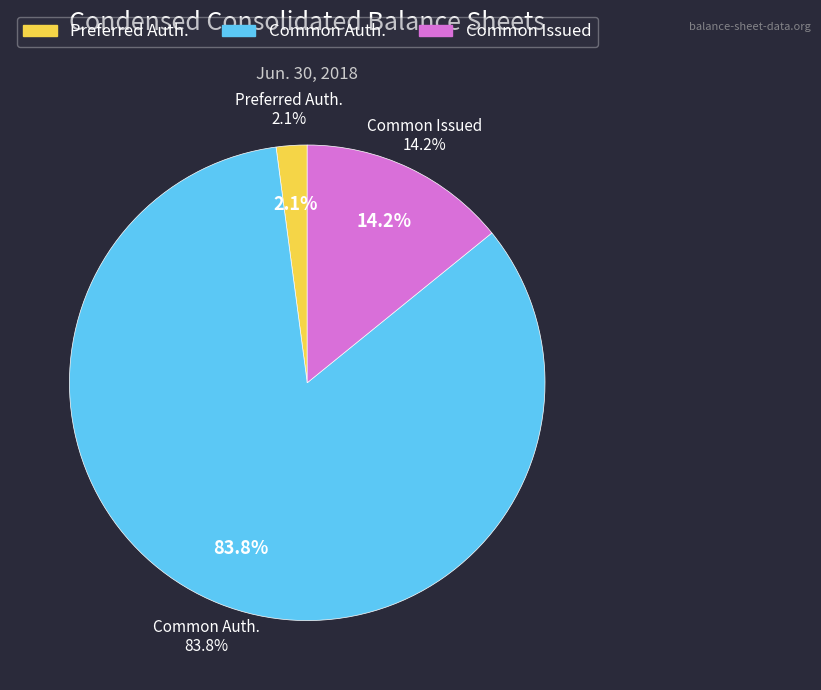

How many slices are in this pie chart?

3